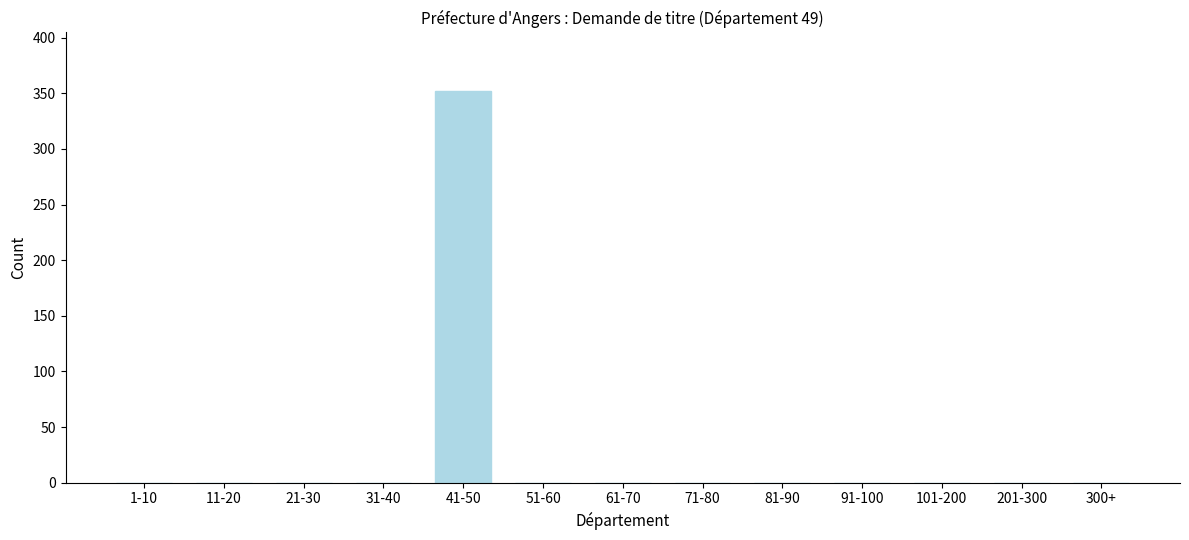

Reading left to right, list all the values displayed in this chart.

1-10=0	11-20=0	21-30=0	31-40=0	41-50=352	51-60=0	61-70=0	71-80=0	81-90=0	91-100=0	101-200=0	201-300=0	300+=0